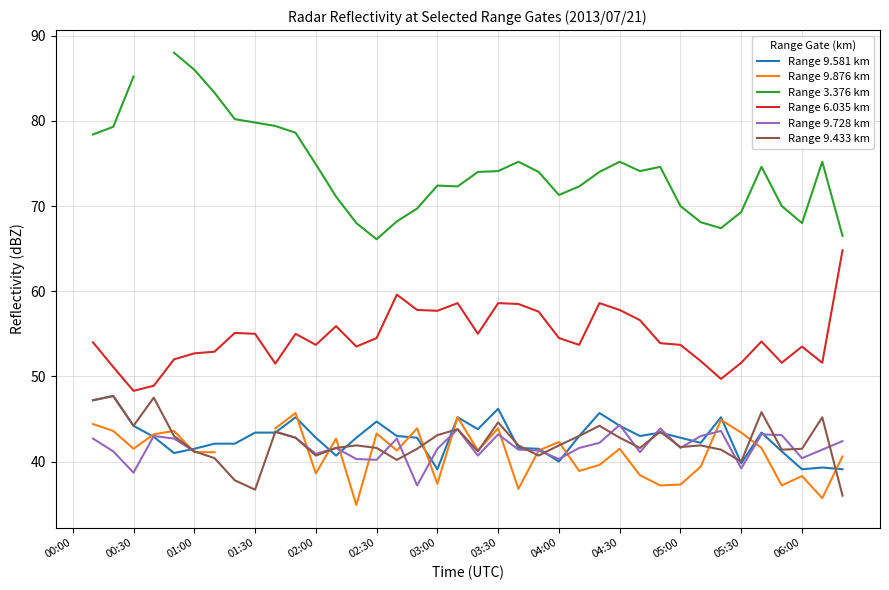

True or false: Range 9.581 km has a value of 39.1 at 03:00.

True